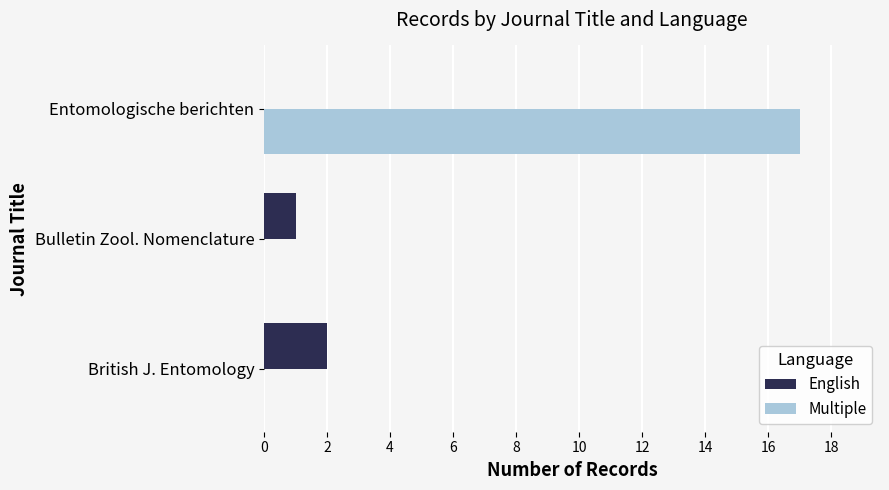

Is it true that English equals 1 at Bulletin Zool. Nomenclature?

True